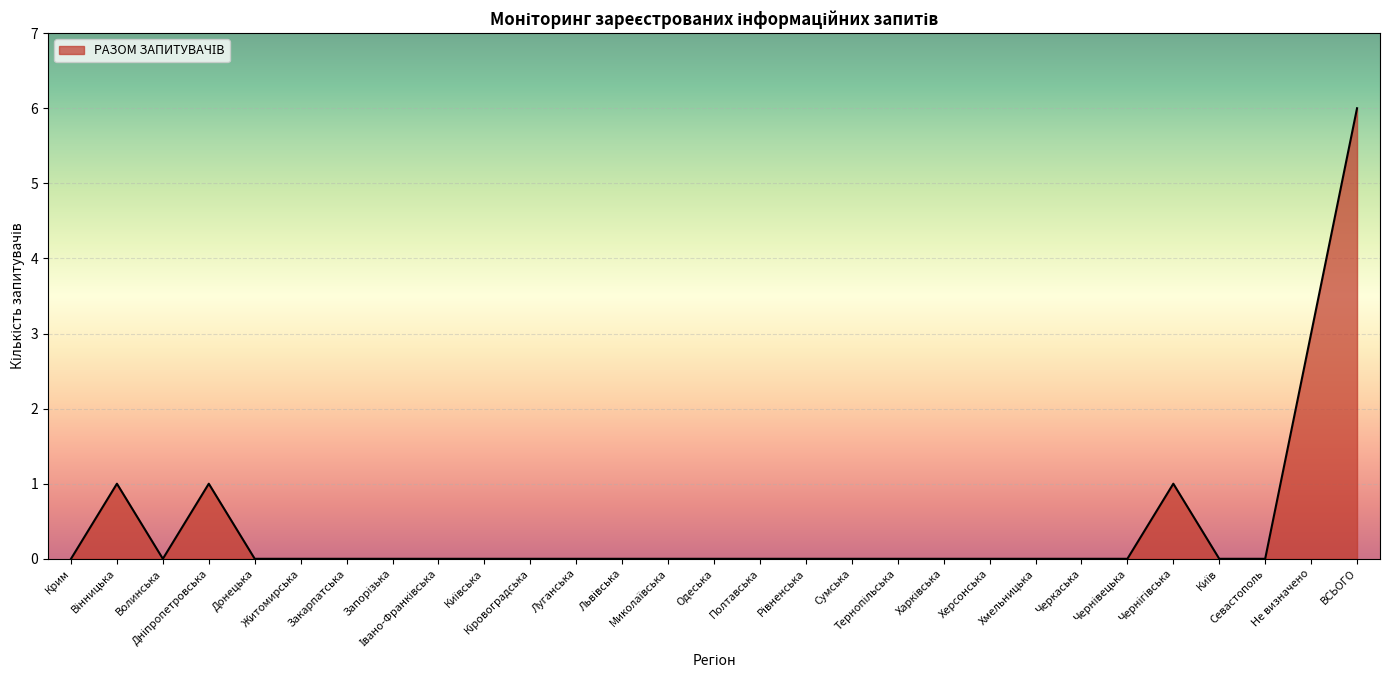

What is the difference between the maximum and minimum values?

6